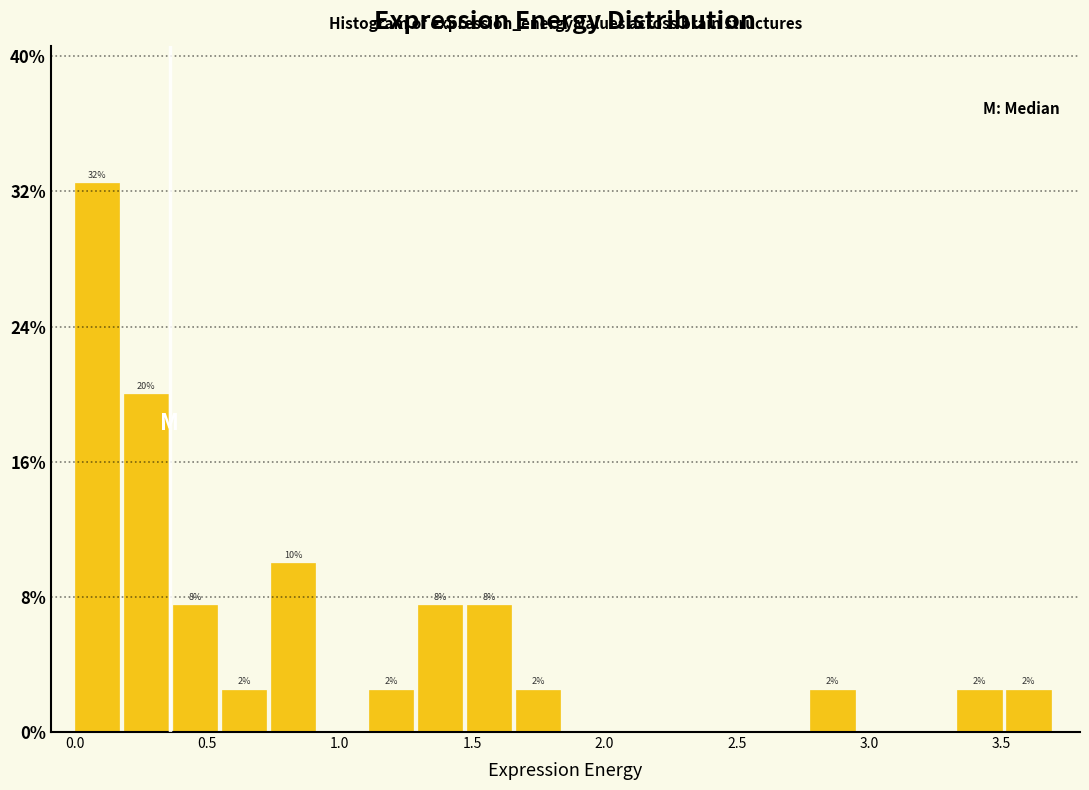

Read against the x-axis, roughly where is the centre of the tallest bar?

0.10